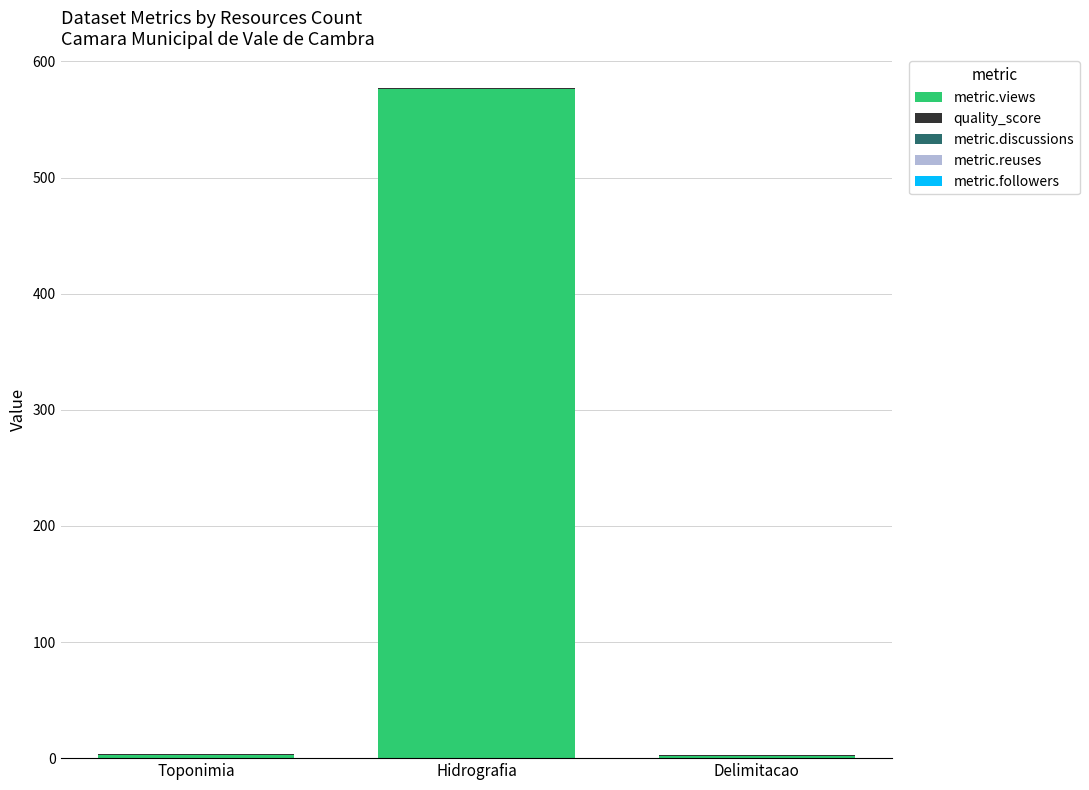

At which category is the sum across all series the highest?

Hidrografia